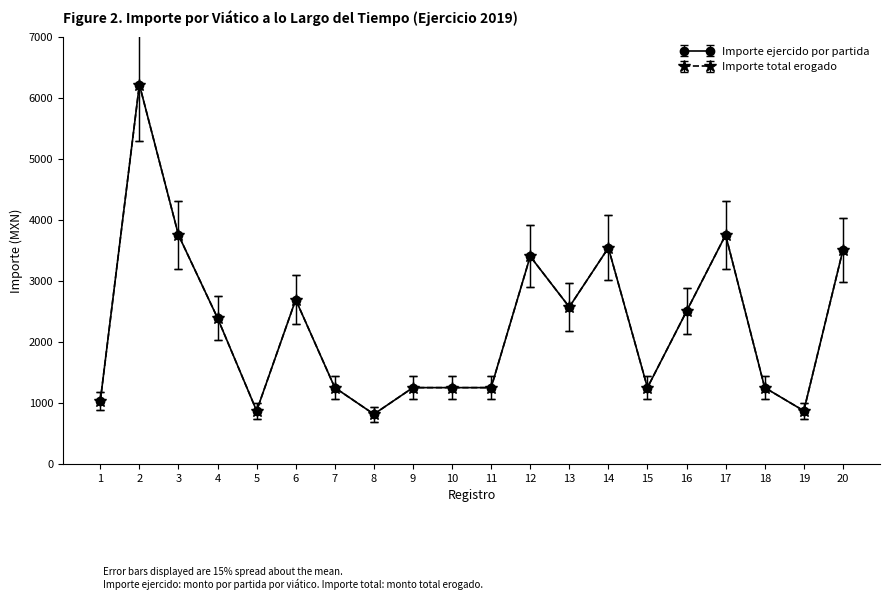

What is the spread (max minus min) of values at 17?

1125.0